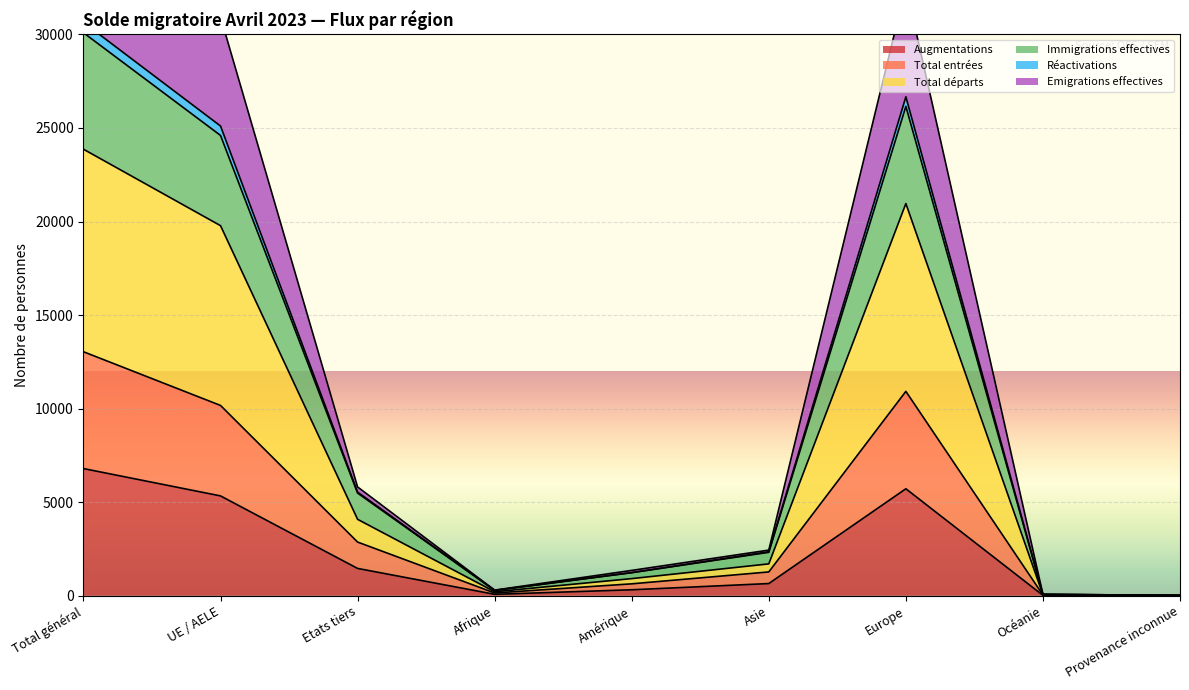

What is the difference between the second highest and second lowest values in the Augmentations series?

5697